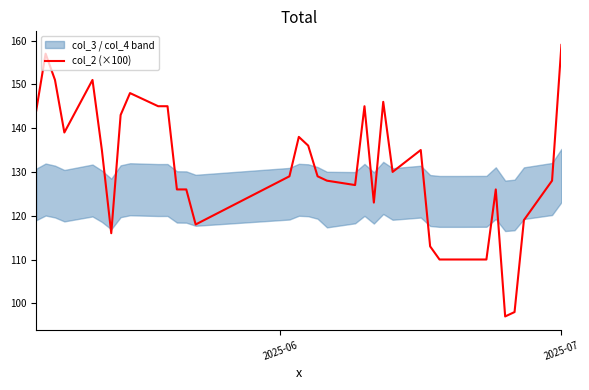

What is the maximum value for col_2 (×100)?

159.0